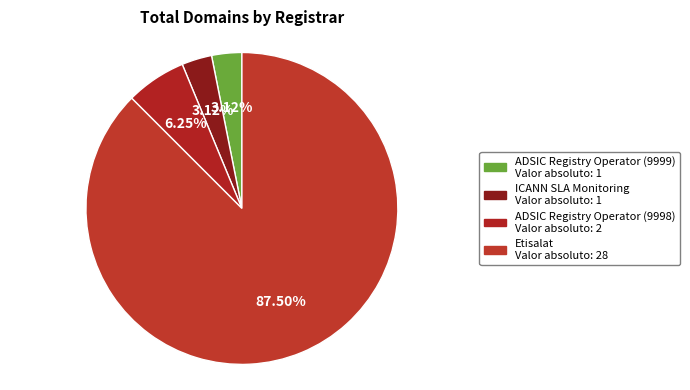

What is the total percentage of ADSIC Registry Operator (9999) and Etisalat?

90.6%